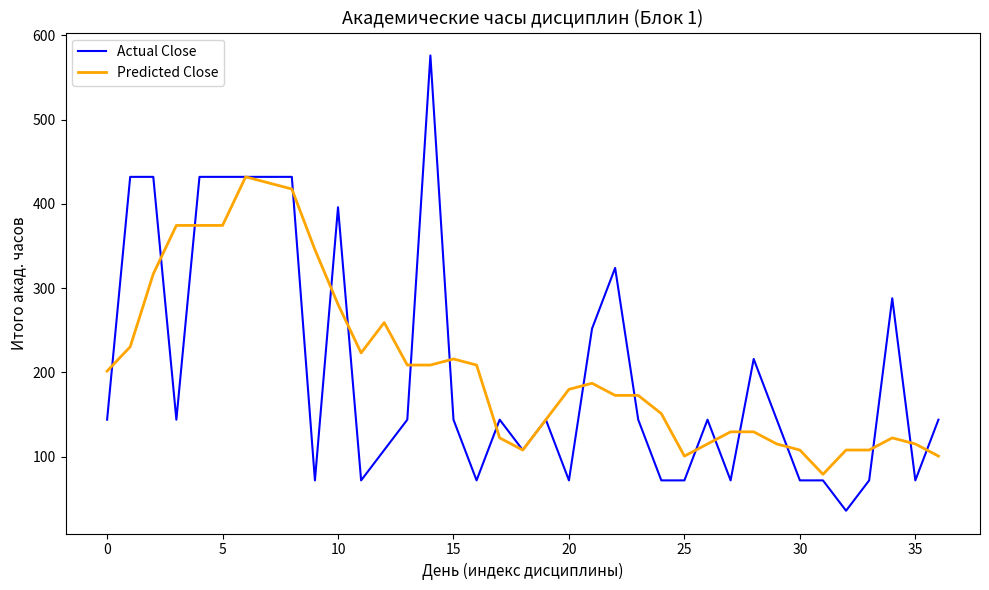

What is the difference between the maximum and second lowest values in the Actual Close series?

504.0